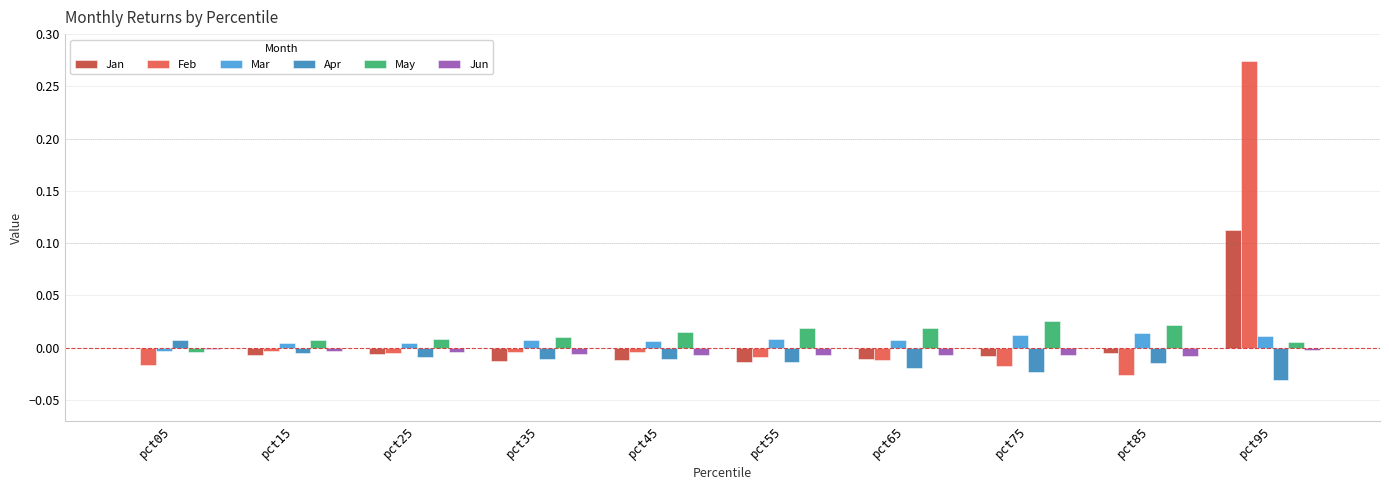

At which category is the sum across all series the highest?

pct95